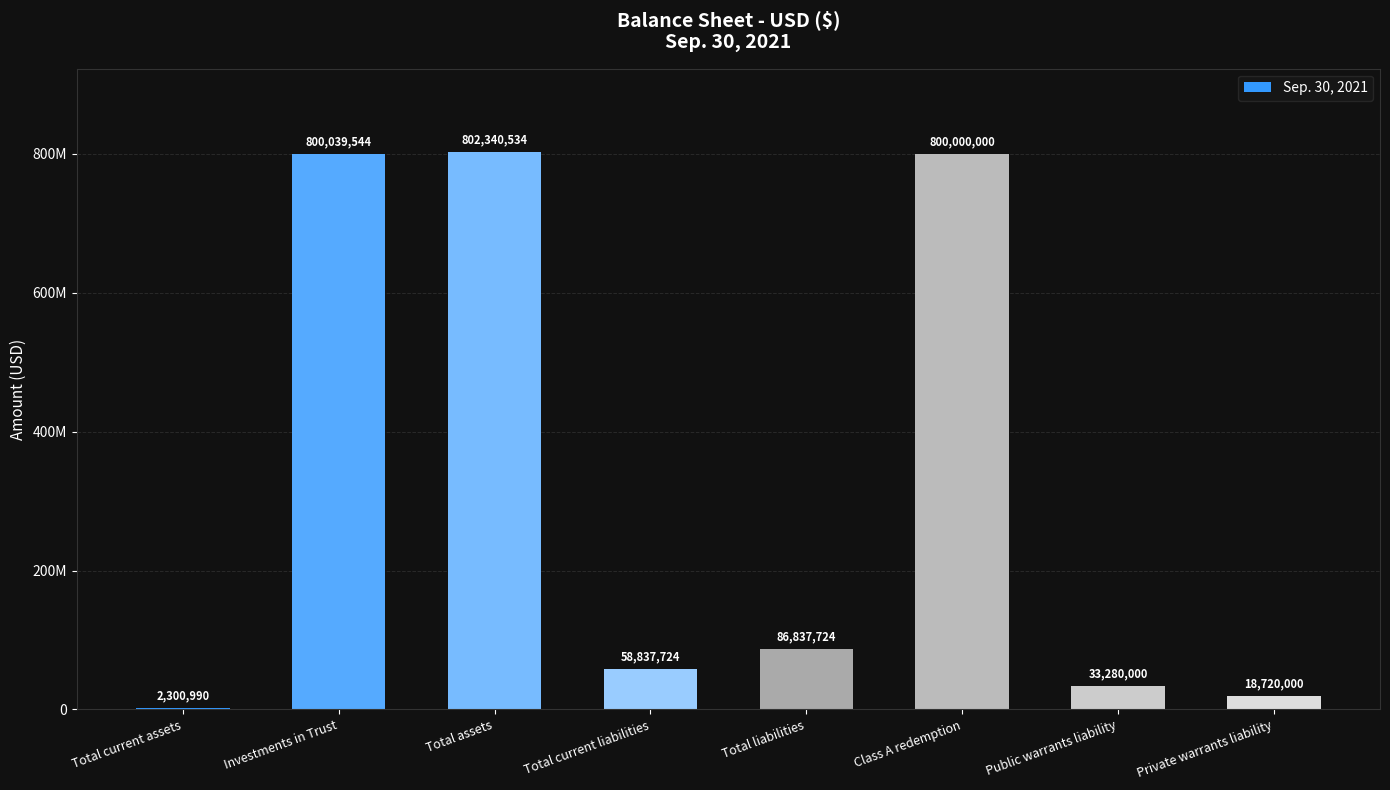

Reading right to left, what are all the values shown in this chart?

18720000	33280000	800000000	86837724	58837724	802340534	800039544	2300990